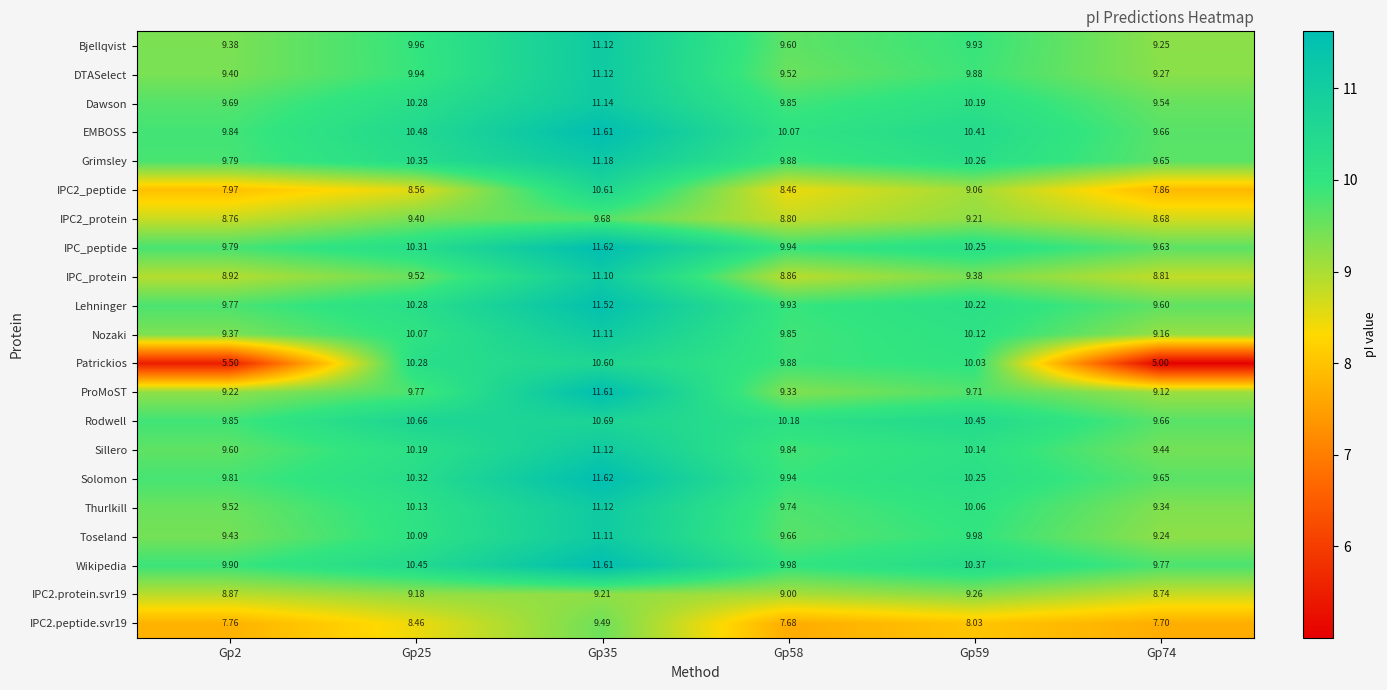

Which series changed the most between Gp59 and Gp74?

Patrickios